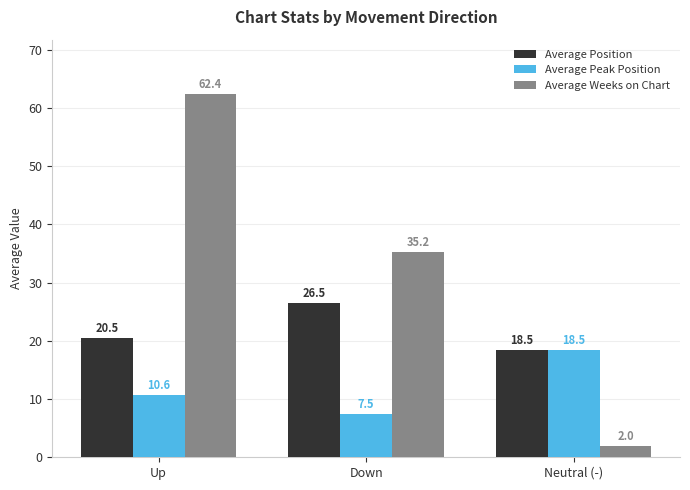

Which series has the largest range (max minus min)?

Average Weeks on Chart